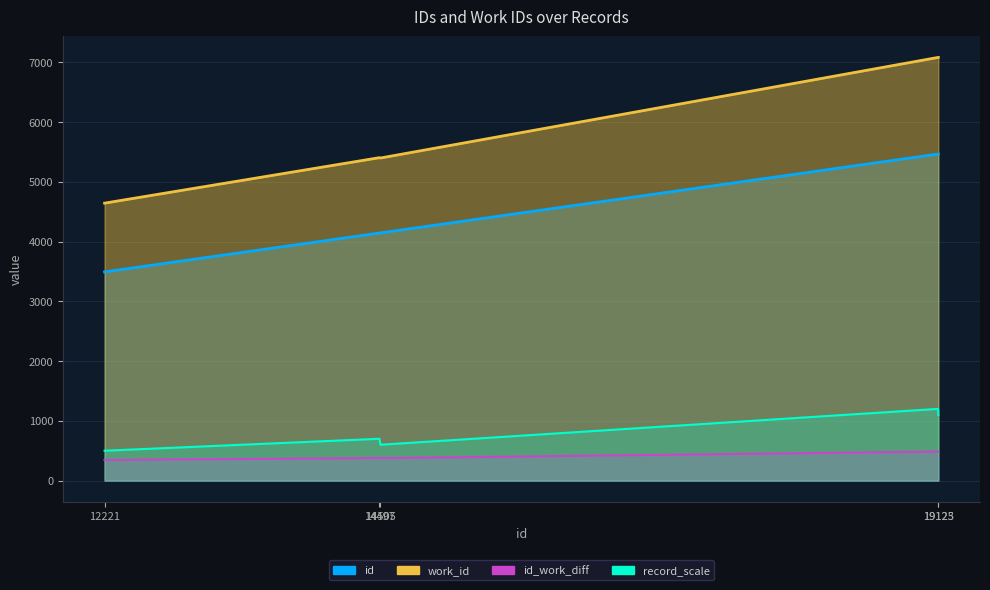

What are all the series names shown in the legend?

work_id, id